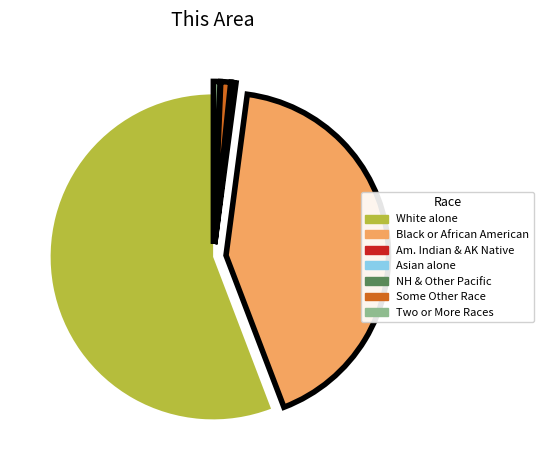

True or false: Two or More Races accounts for 1% of the total.

True